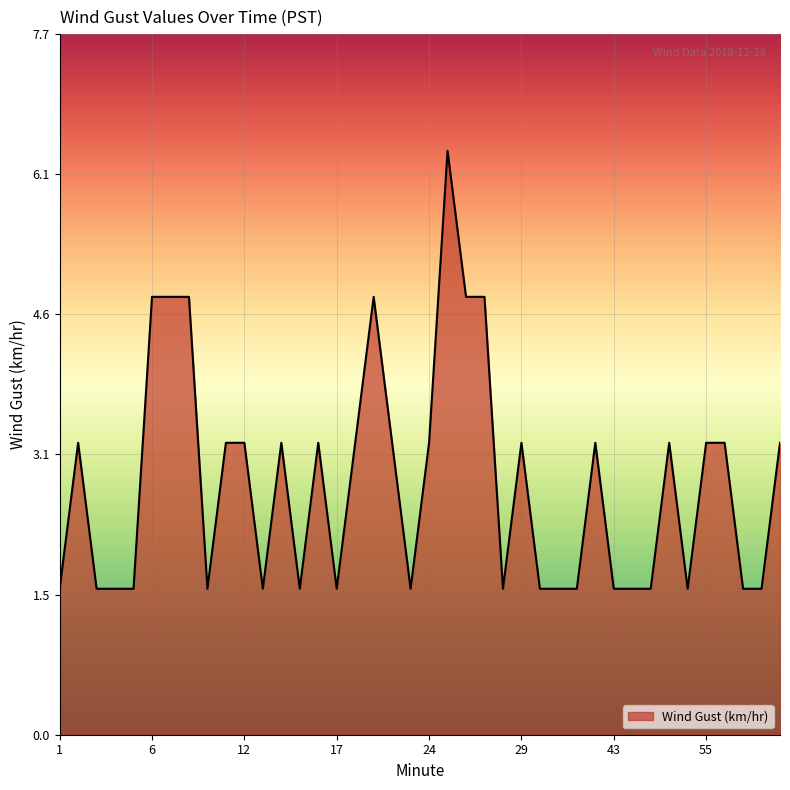

What is the minimum value shown in the chart?

1.6